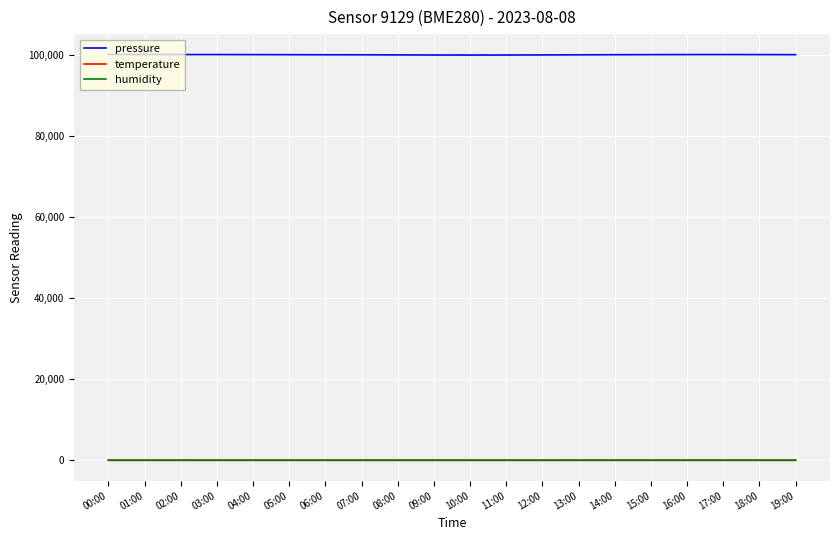

True or false: humidity and pressure intersect in this chart.

False